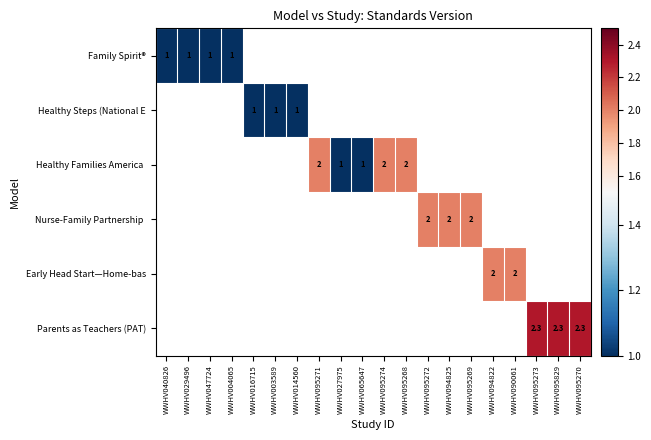

True or false: Parents as Teachers (PAT) has a value of 2.3 at WWHV095270.

True